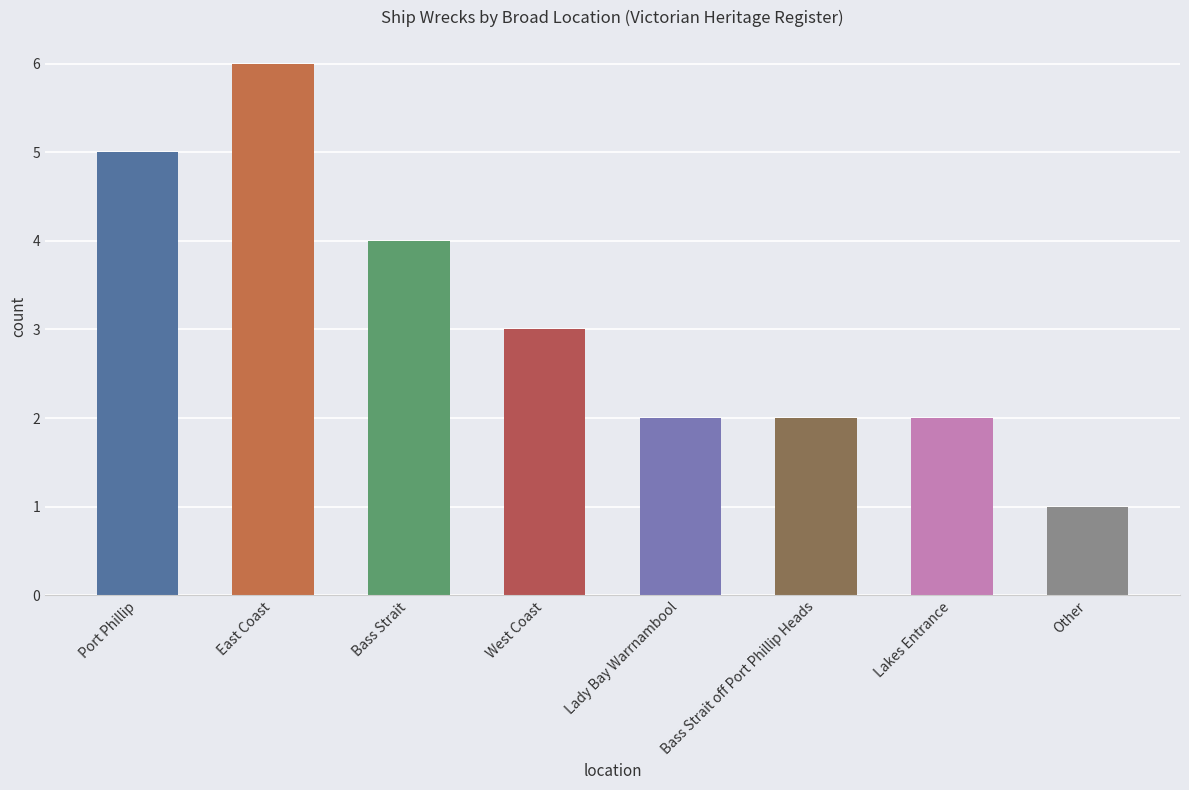

Which category has the lowest value across all series?

Other